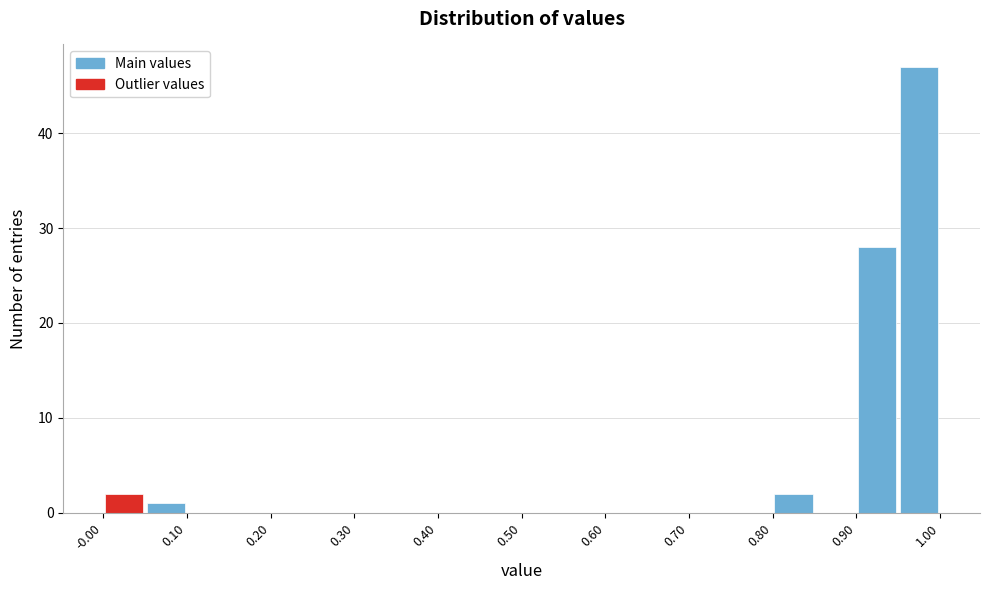

Read against the x-axis, roughly where is the centre of the tallest bar?

0.98